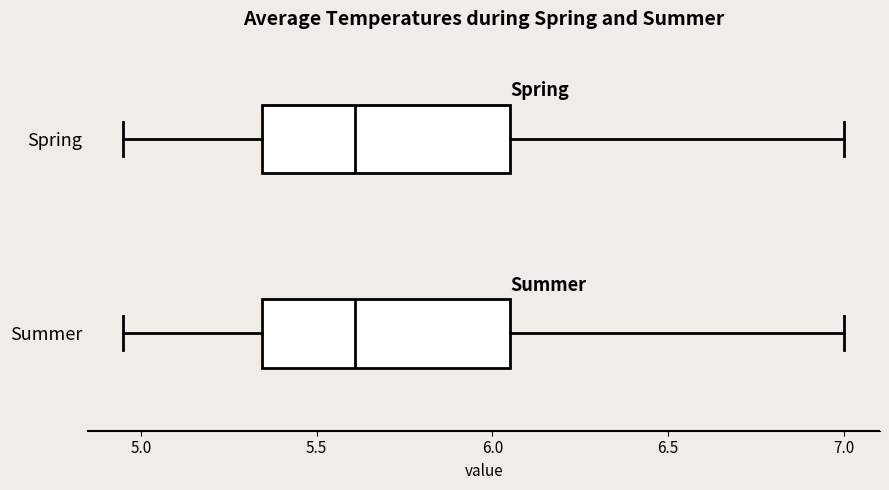

Where is the right edge of the box for Summer on the x-axis? The values are not printed on the chart, so give them approximately, as read against the axis.

6.05